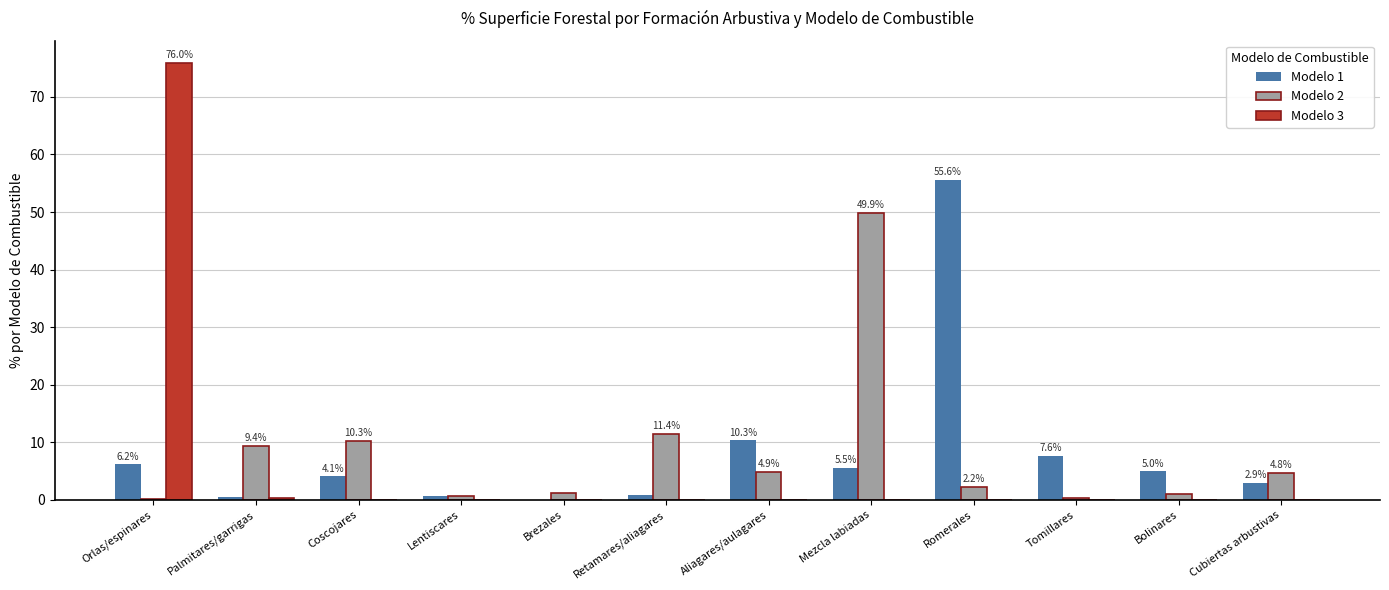

How many groups of bars are there?

12